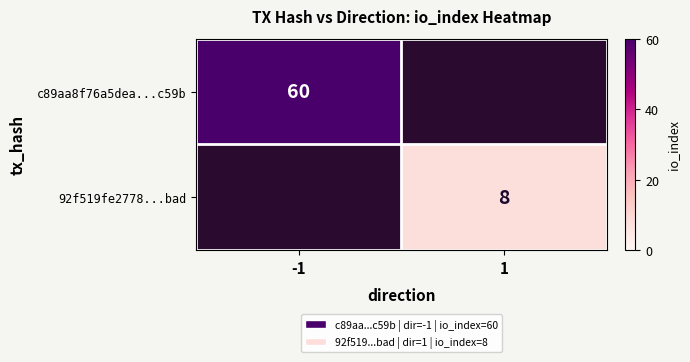

The value of 92f519fe2778...bad at 1 is 14. True or false?

False